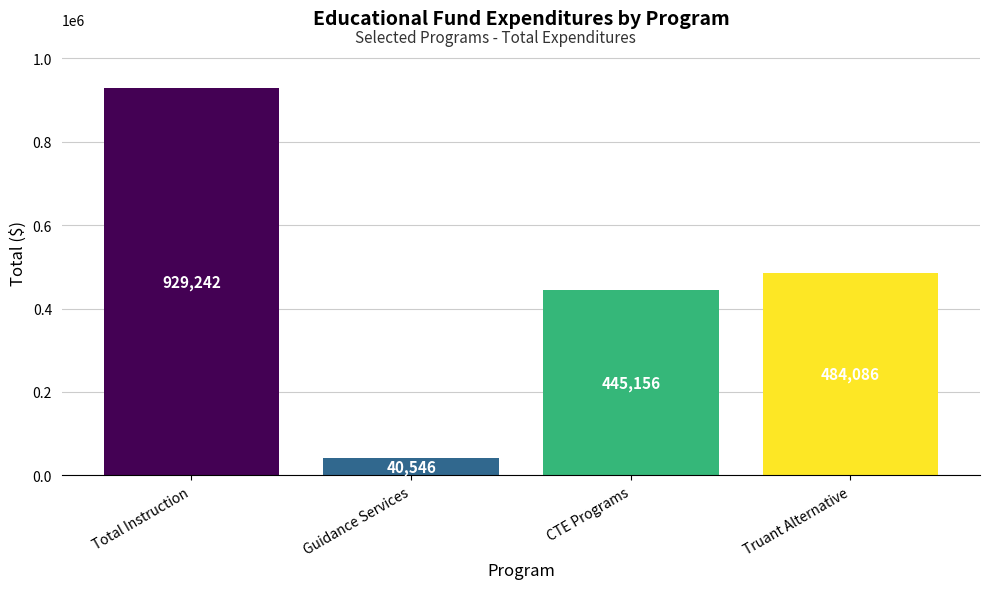

Reading left to right, what are all the values shown in this chart?

Total Instruction=929242	Guidance Services=40546	CTE Programs=445156	Truant Alternative=484086